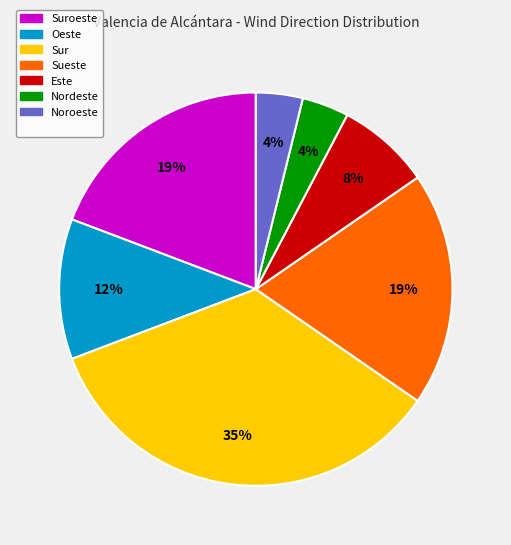

To the nearest percent, what is the average slice percentage?

14%